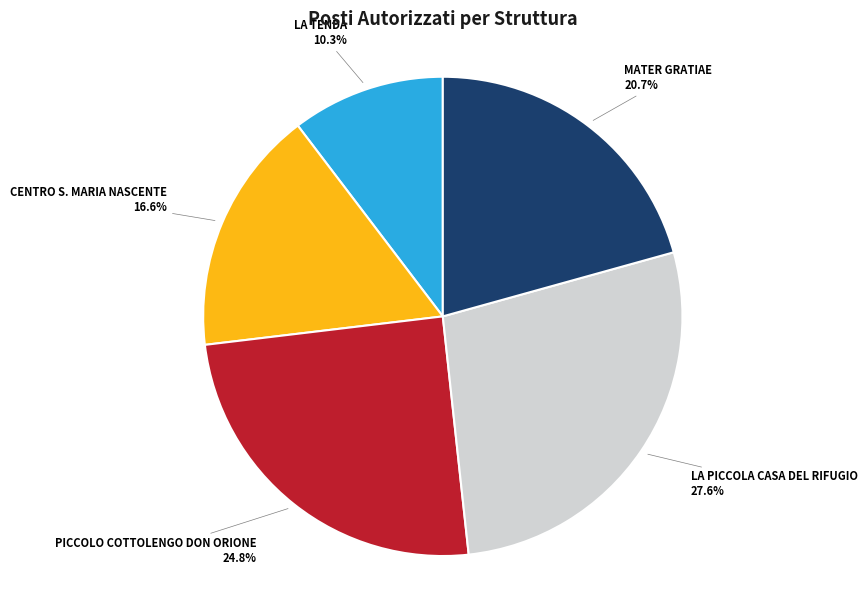

Is there any slice that represents more than half of the pie?

No